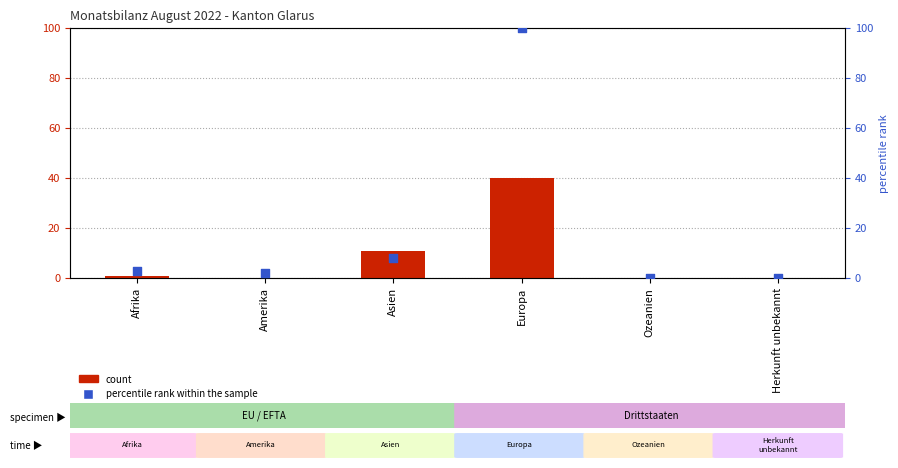

Which series has the widest spread of Y values?

percentile rank within the sample